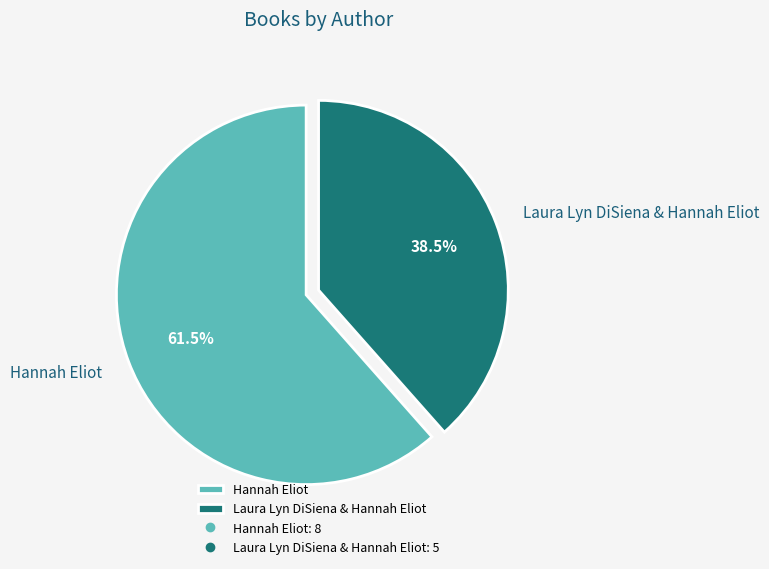

What is the largest slice in the pie chart?

Hannah Eliot